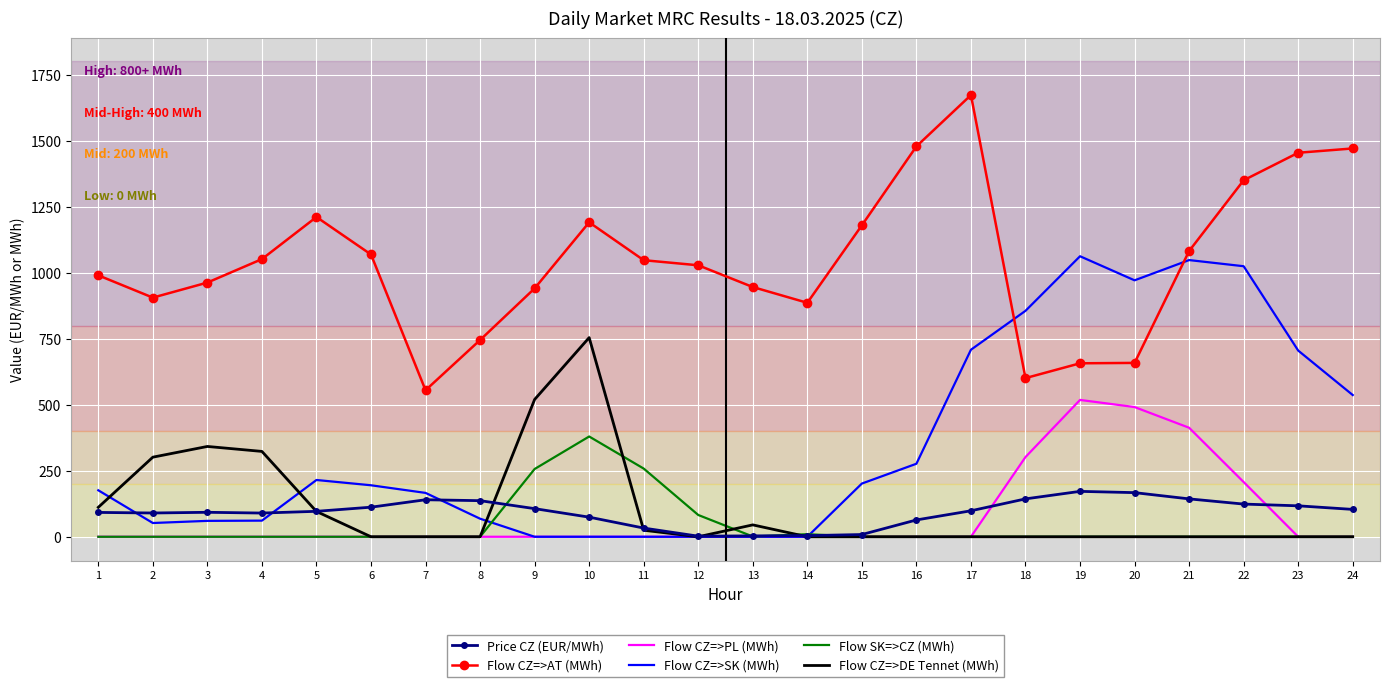

How many intersections are there between Flow CZ=>SK (MWh) and Flow CZ=>AT (MWh)?

2